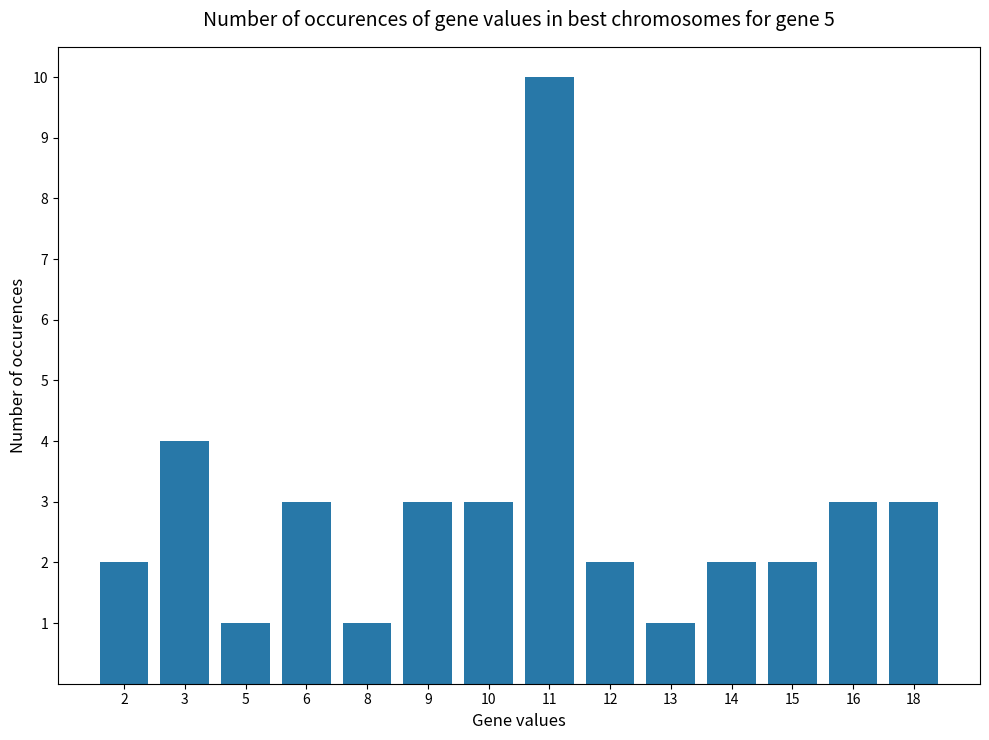

Is it true that the value at 2 is 2?

True